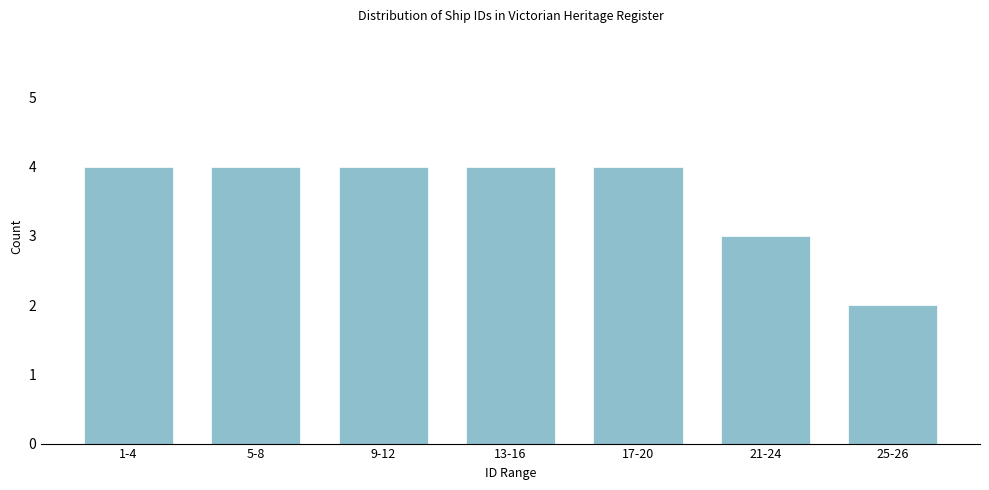

Reading right to left, what are all the values shown in this chart?

25-26=2	21-24=3	17-20=4	13-16=4	9-12=4	5-8=4	1-4=4